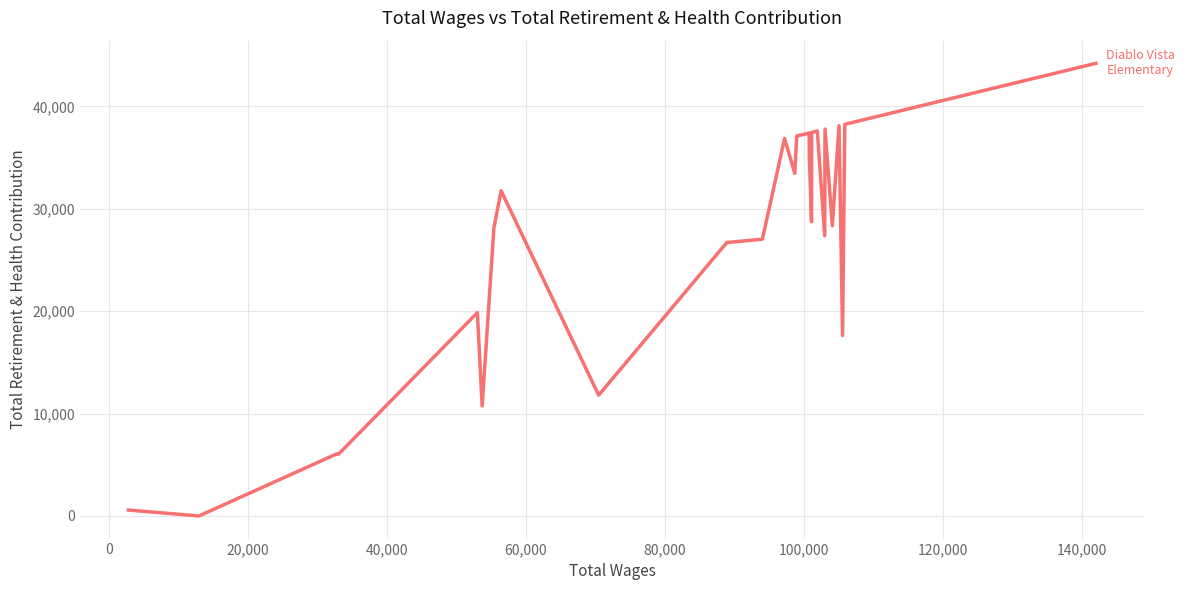

What is the maximum value shown in the chart?

44217